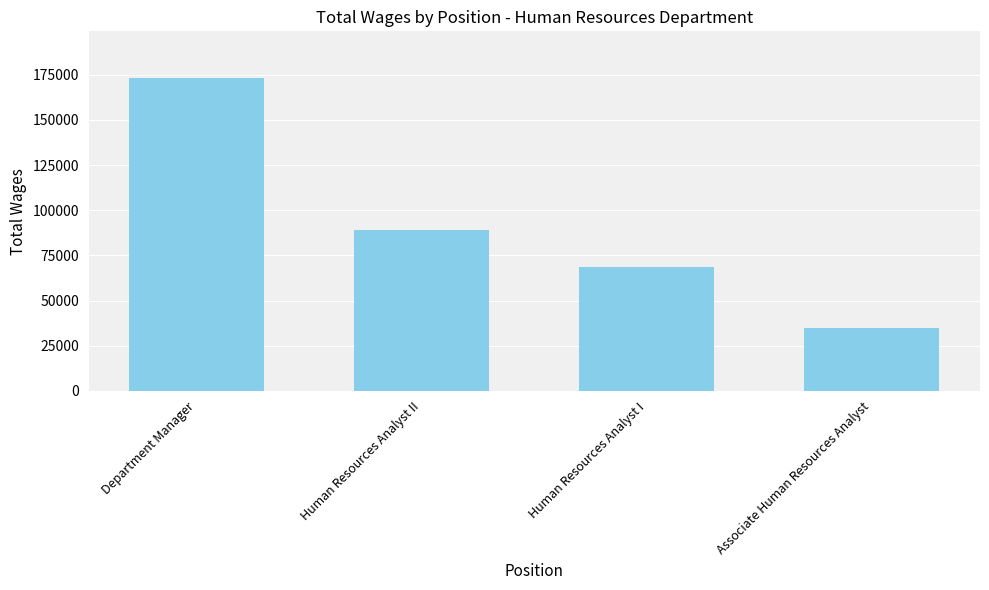

Are the bars horizontal?

No